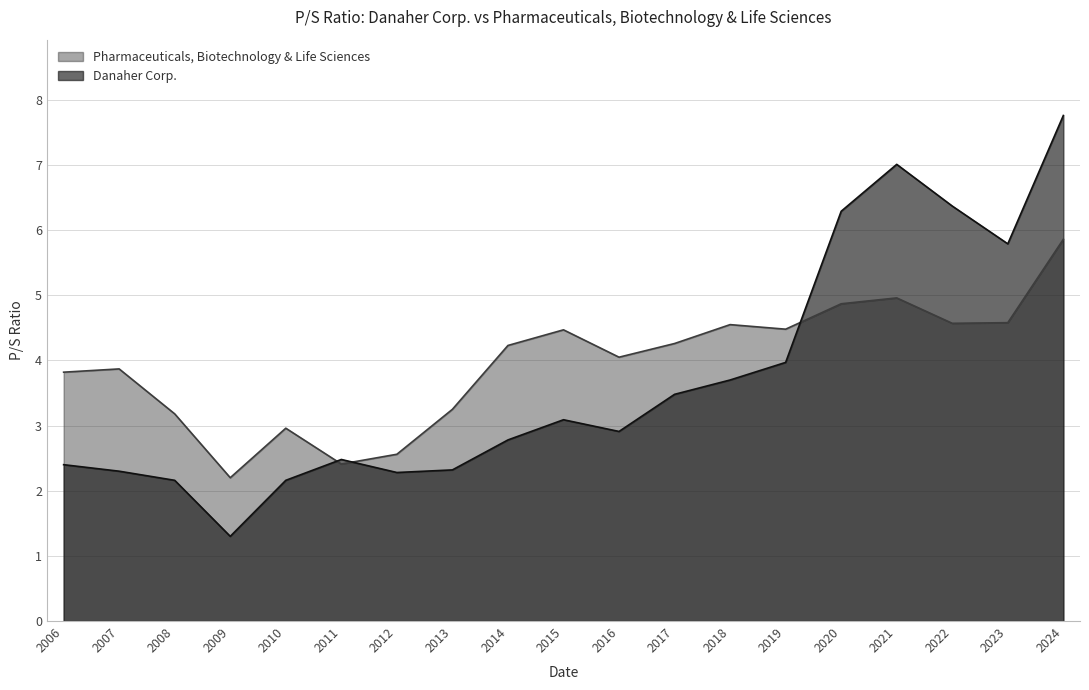

Reading right to left, transcribe all the data shown in this chart.

Pharmaceuticals, Biotechnology & Life Sciences: 2024=5.9	2023=4.6	2022=4.6	2021=5.0	2020=4.9	2019=4.5	2018=4.5	2017=4.3	2016=4.0	2015=4.5	2014=4.2	2013=3.2	2012=2.6	2011=2.4	2010=3.0	2009=2.2	2008=3.2	2007=3.9	2006=3.8
Danaher Corp.: 2024=7.8	2023=5.8	2022=6.4	2021=7.0	2020=6.3	2019=4.0	2018=3.7	2017=3.5	2016=2.9	2015=3.1	2014=2.8	2013=2.3	2012=2.3	2011=2.5	2010=2.2	2009=1.3	2008=2.2	2007=2.3	2006=2.4